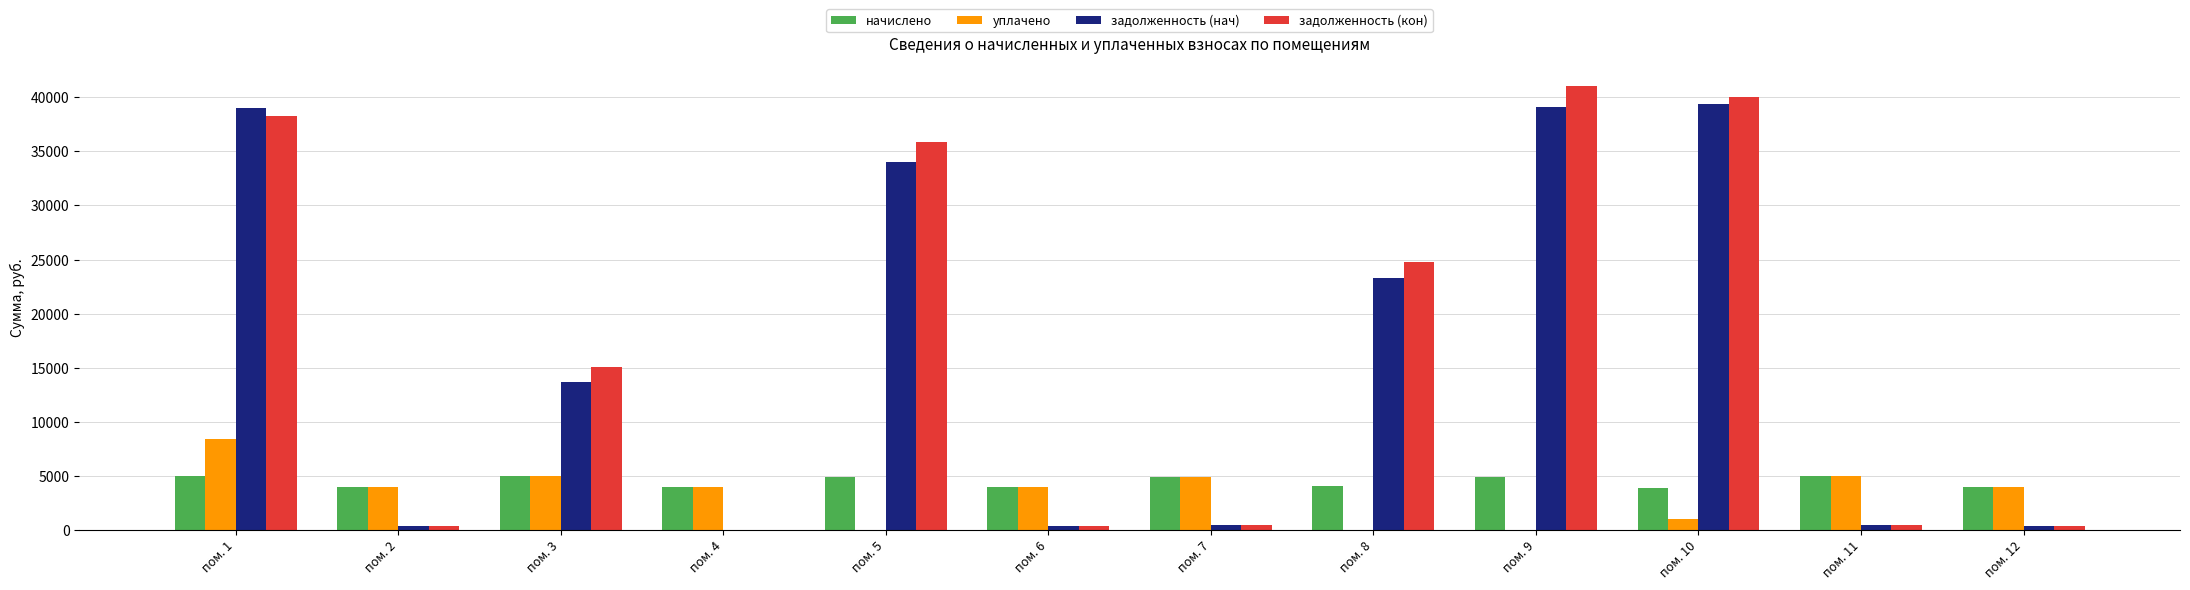

At which category does the chart reach its peak across all series?

пом. 9